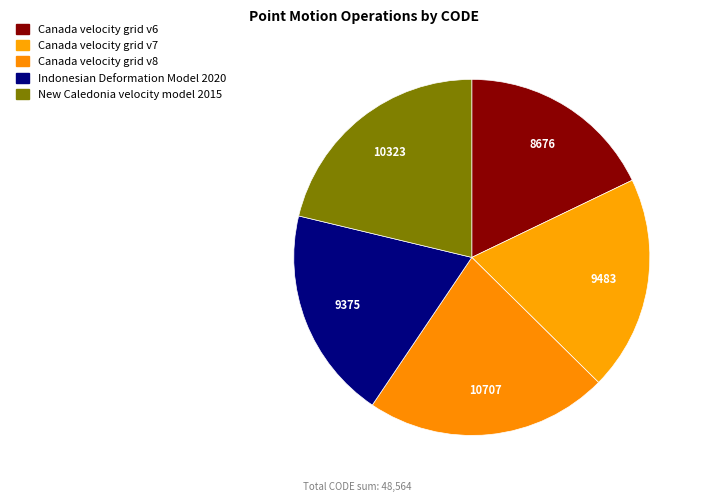

Rank the categories by value from highest to lowest.

Canada velocity grid v8, New Caledonia velocity model 2015, Canada velocity grid v7, Indonesian Deformation Model 2020, Canada velocity grid v6